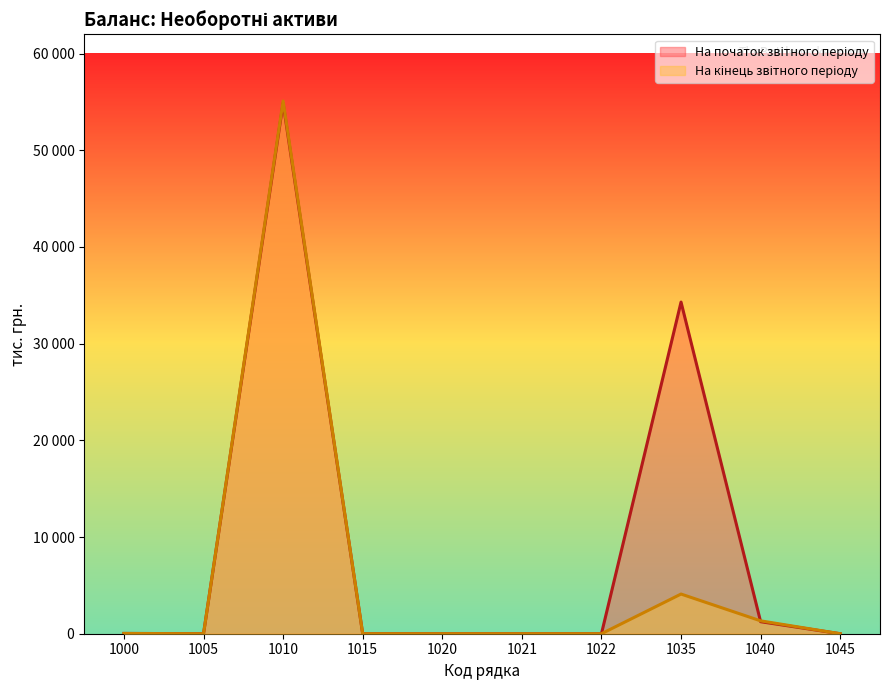

Reading left to right, list all the values displayed in this chart.

На початок звітного періоду: 32	0	54873	0	0	0	0	34303	1243	0
На кінець звітного періоду: 25	0	55104	0	0	0	0	4103	1332	0